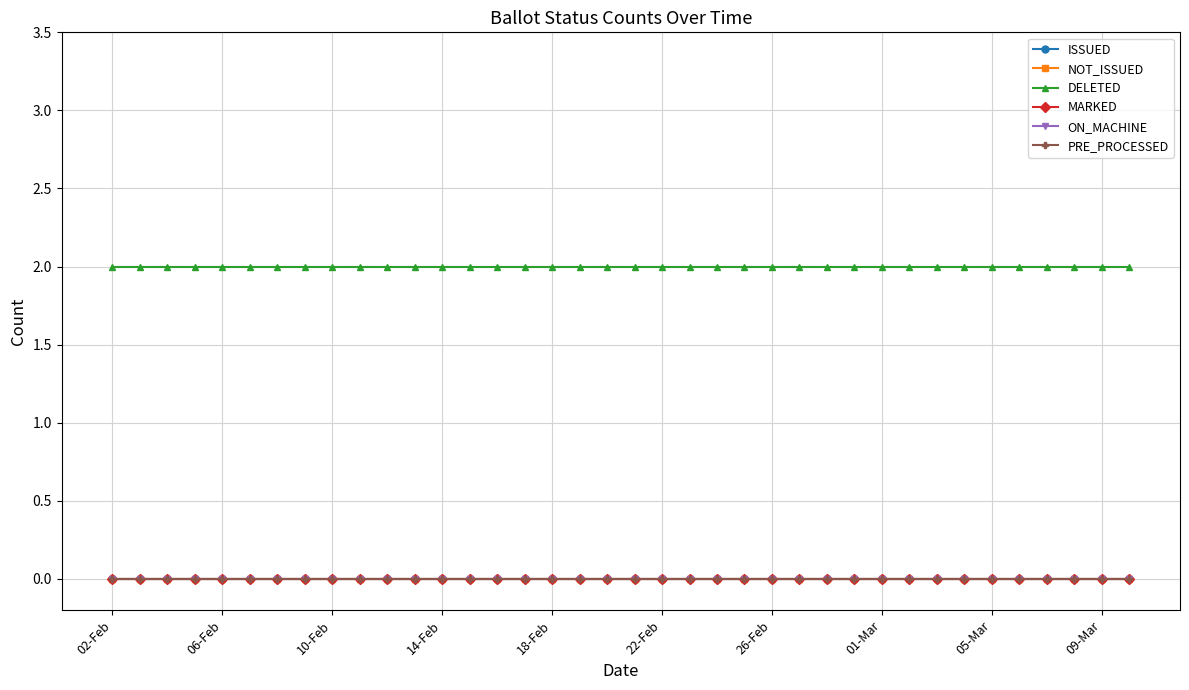

True or false: DELETED and MARKED cross at least once.

False